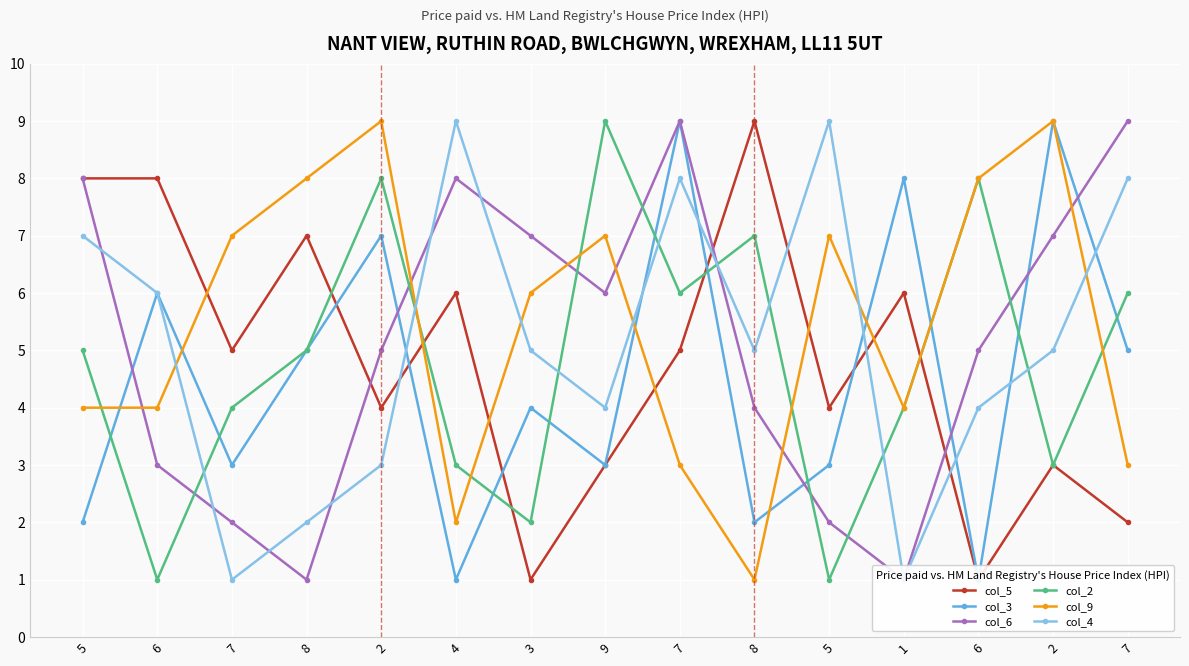

At which category is the sum across all series the highest?

7